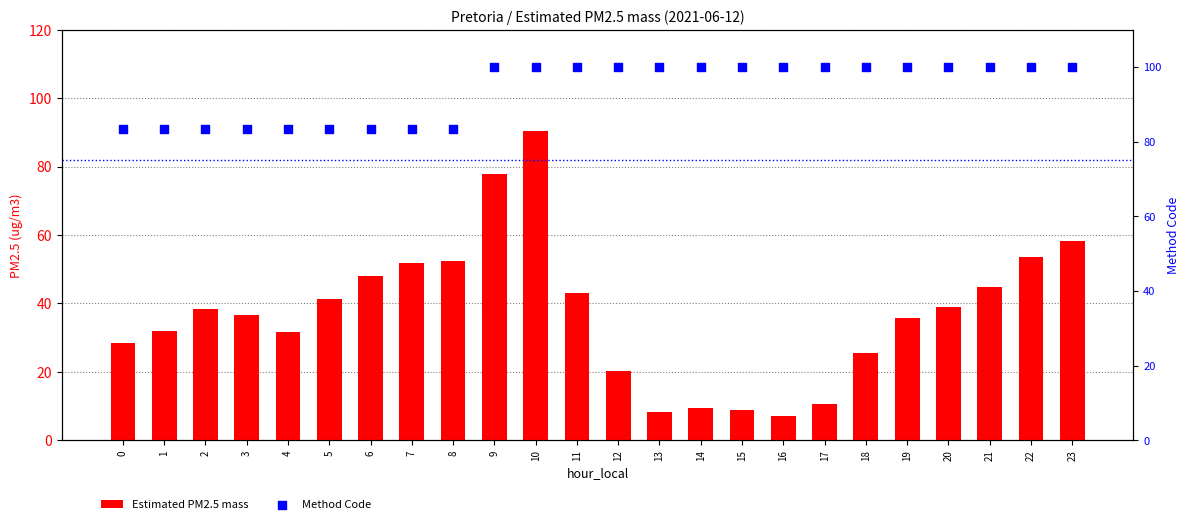

At which category is the sum across all series the highest?

10